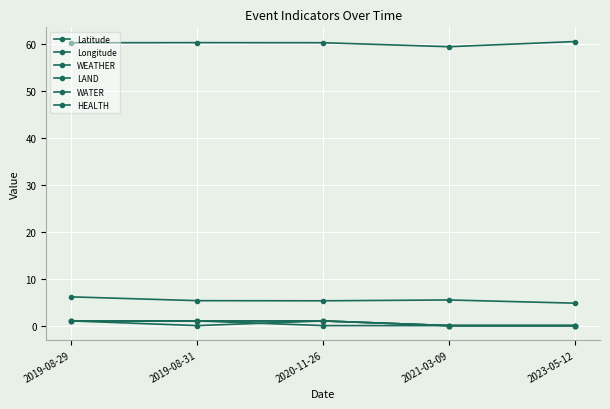

The value of LAND at 2020-11-26 is 1.0. True or false?

True